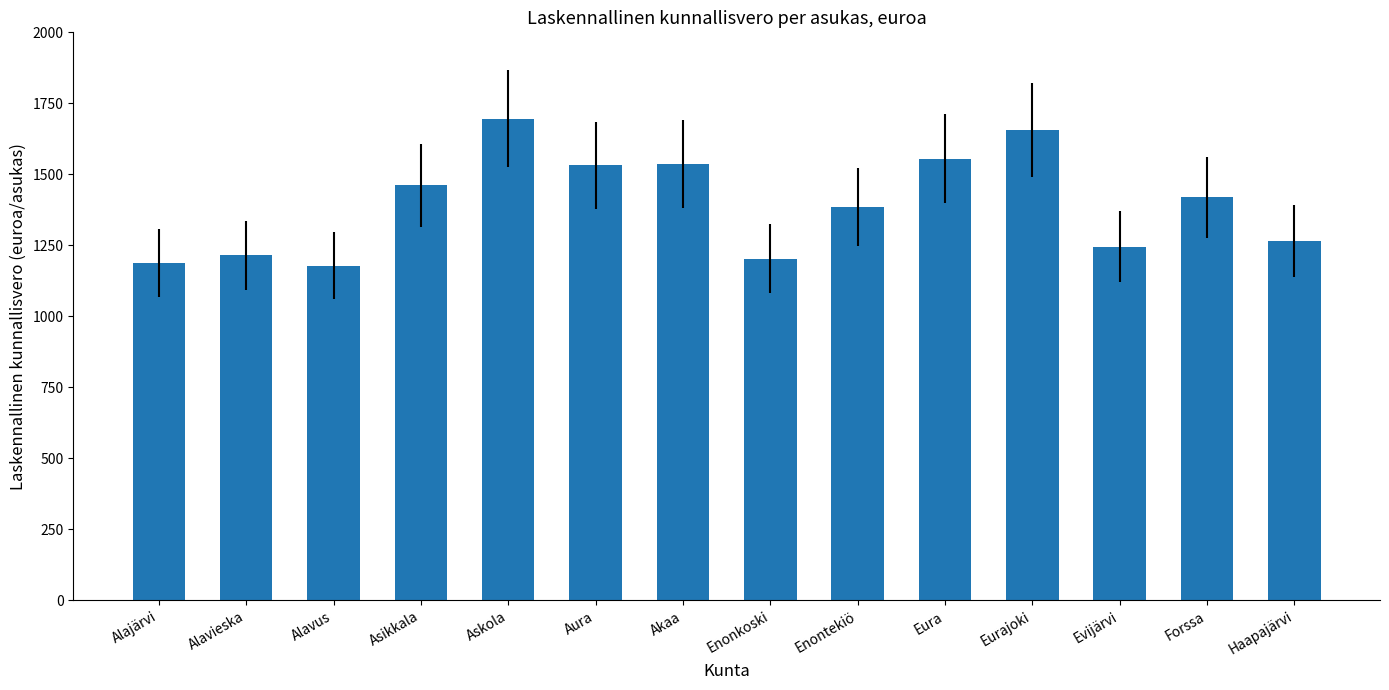

What is the value of the 6th bar from the left?

1531.8